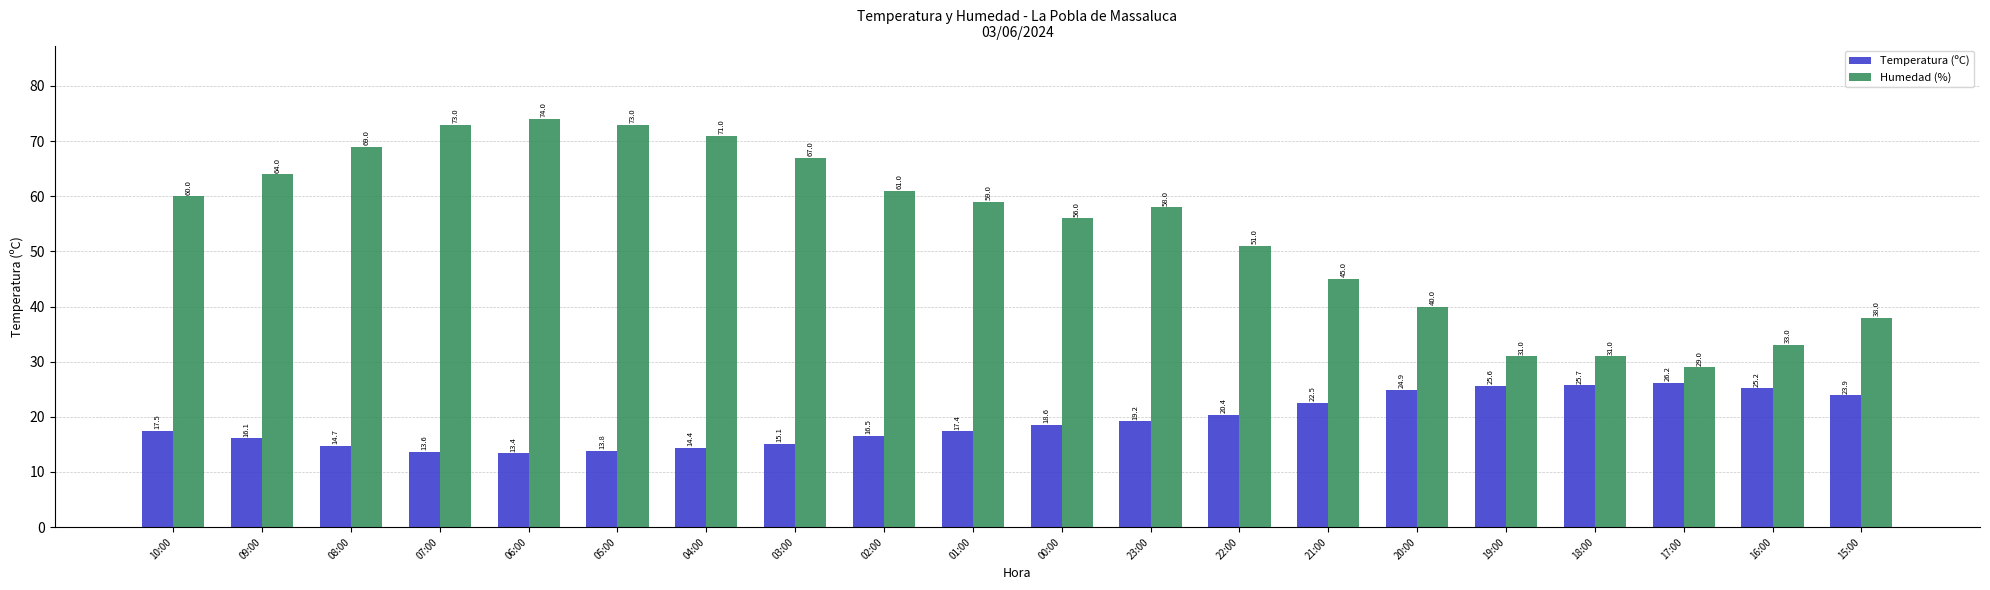

What is the label of the 10th bar from the right?

00:00